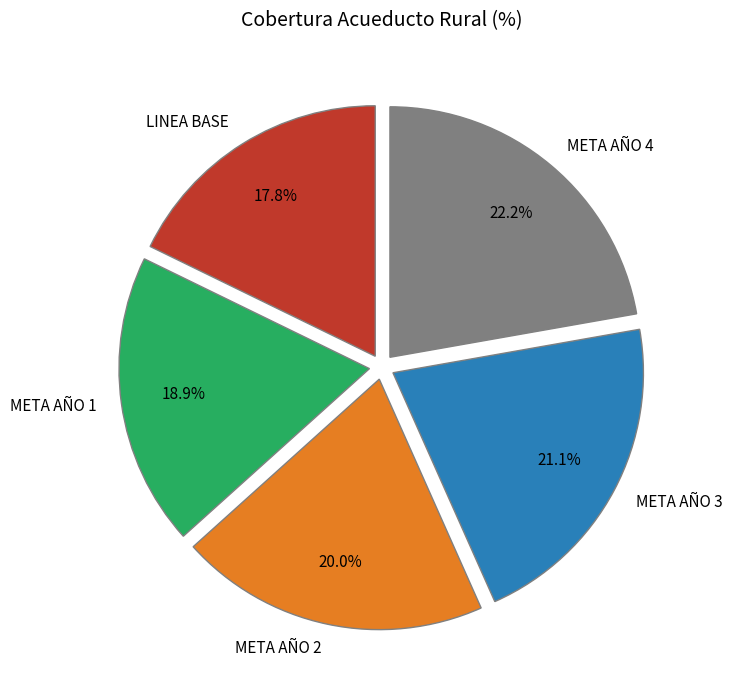

What portion of the pie excludes META AÑO 3?

78.9%